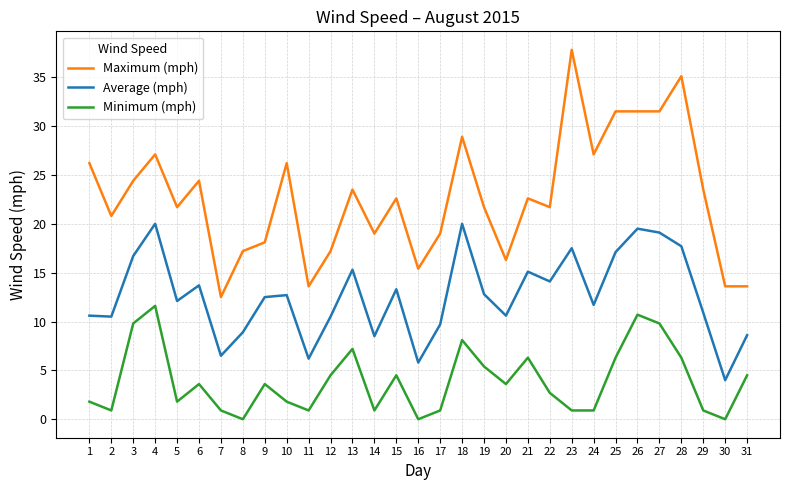

At which category does the chart reach its peak across all series?

23